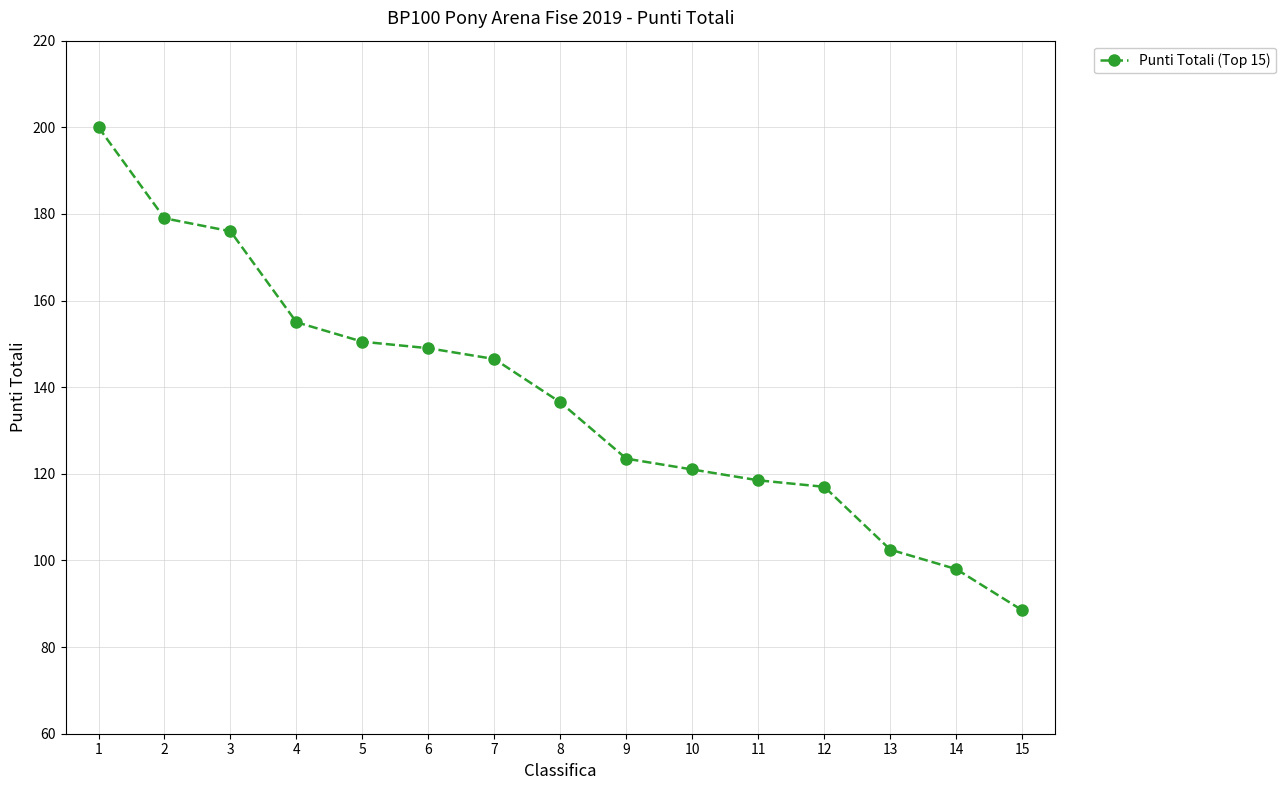

Rank the categories by value from lowest to highest.

15, 14, 13, 12, 11, 10, 9, 8, 7, 6, 5, 4, 3, 2, 1